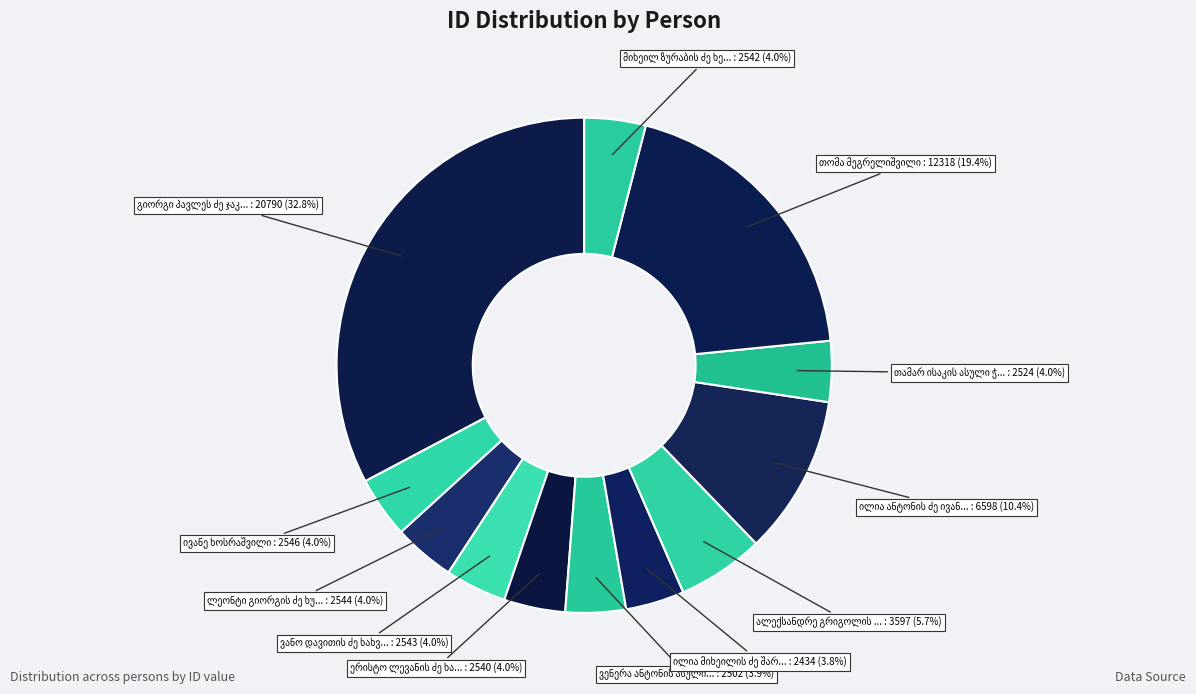

Is the sum of ალექსანდრე გრიგოლის ძე გეგიძე and მიხეილ ზურაბის ძე ხერხეულიძე greater than half?

No